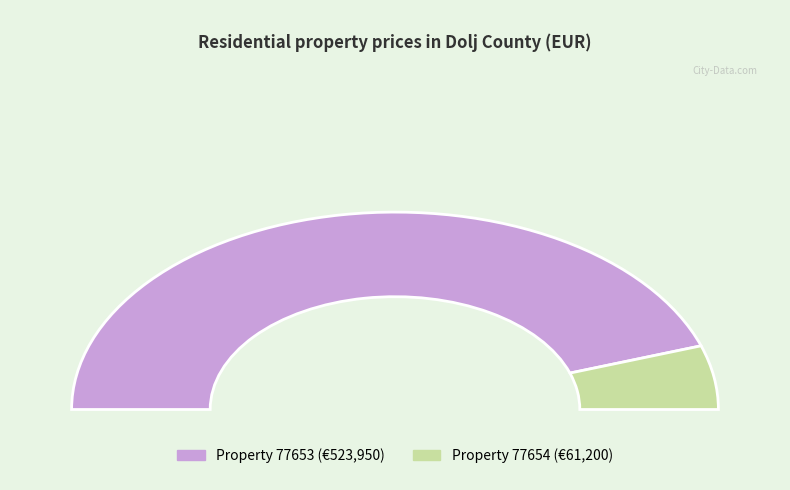

To the nearest percent, what is the difference between the largest and smallest slice percentages?

79%